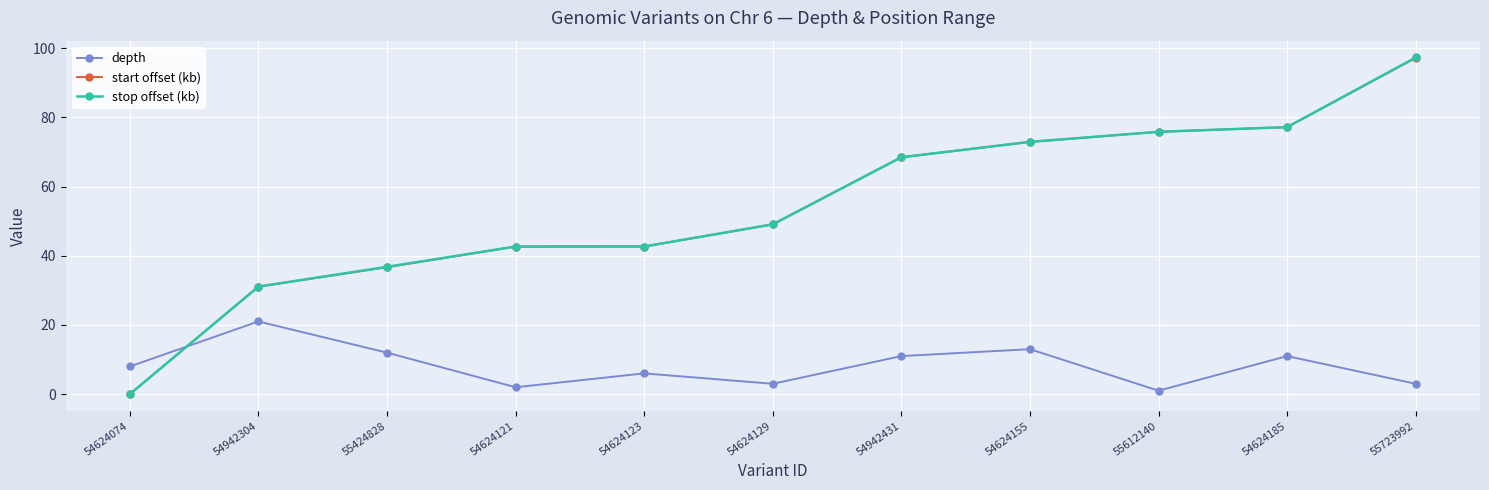

At which category does the chart reach its peak across all series?

55723992